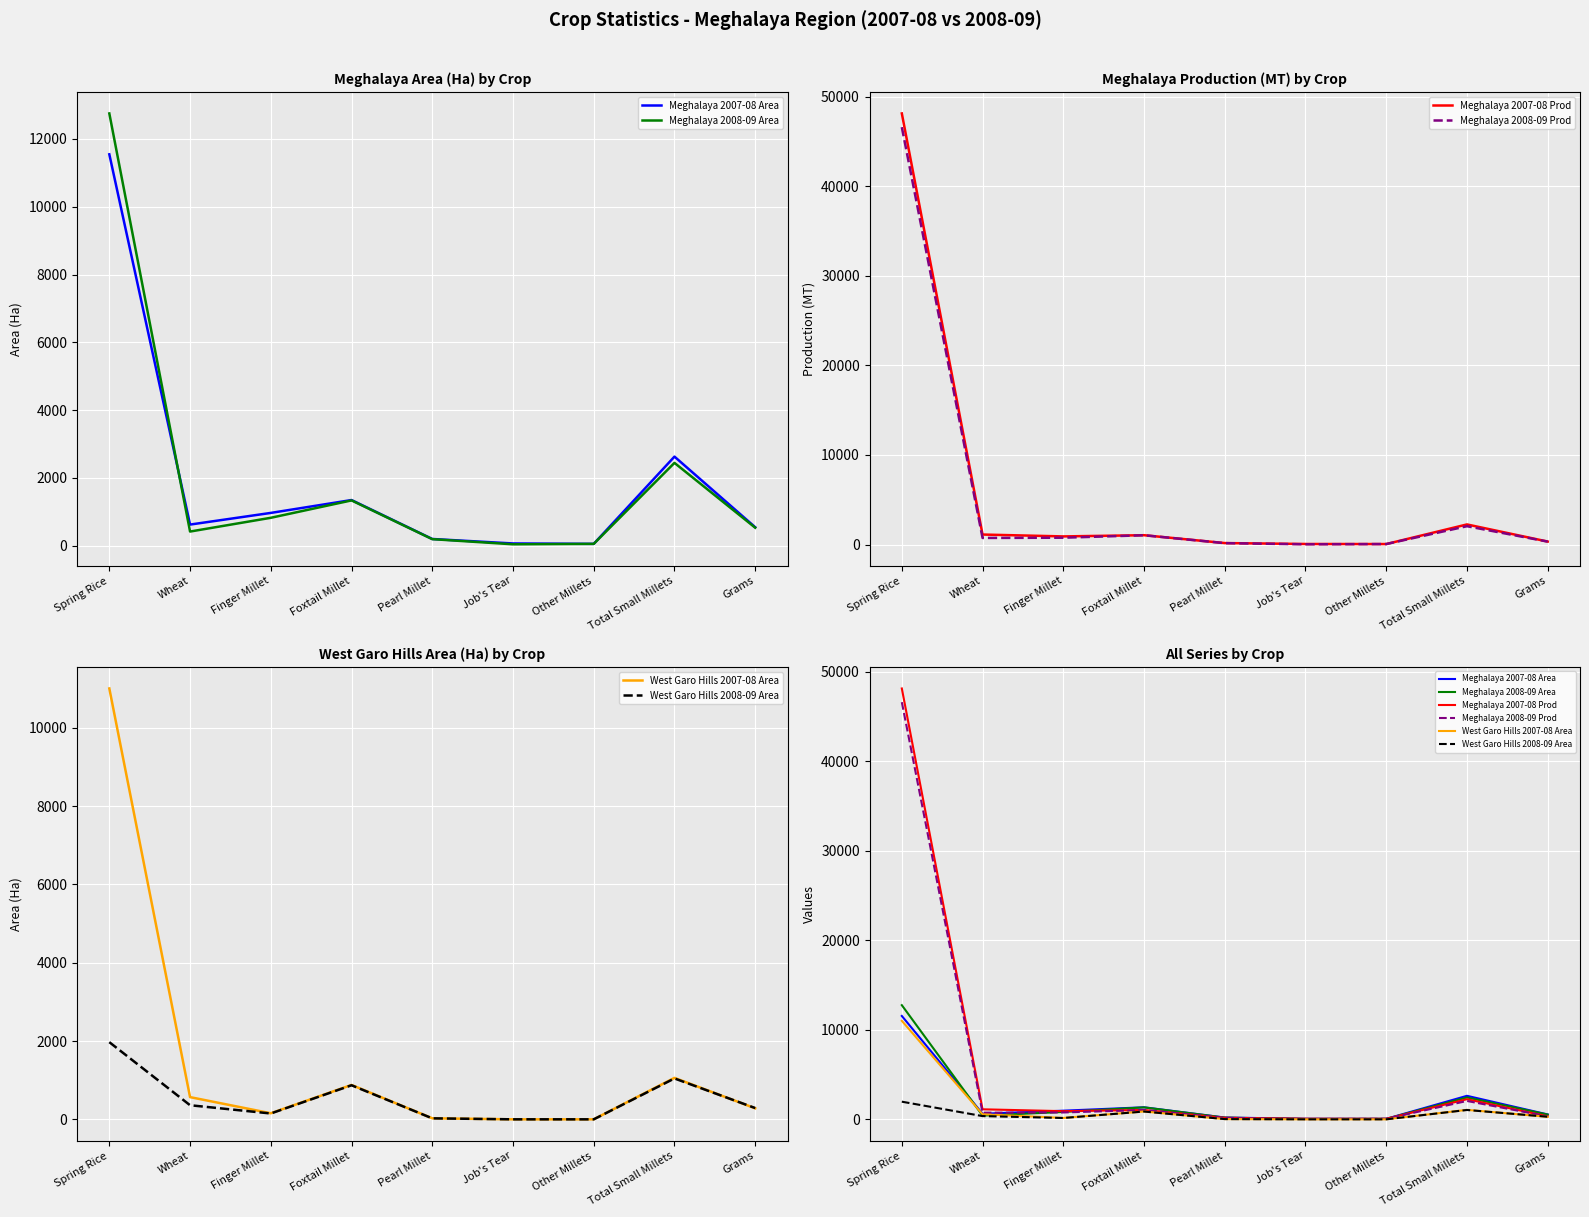

What is the minimum value for Meghalaya 2007-08 Area?

53